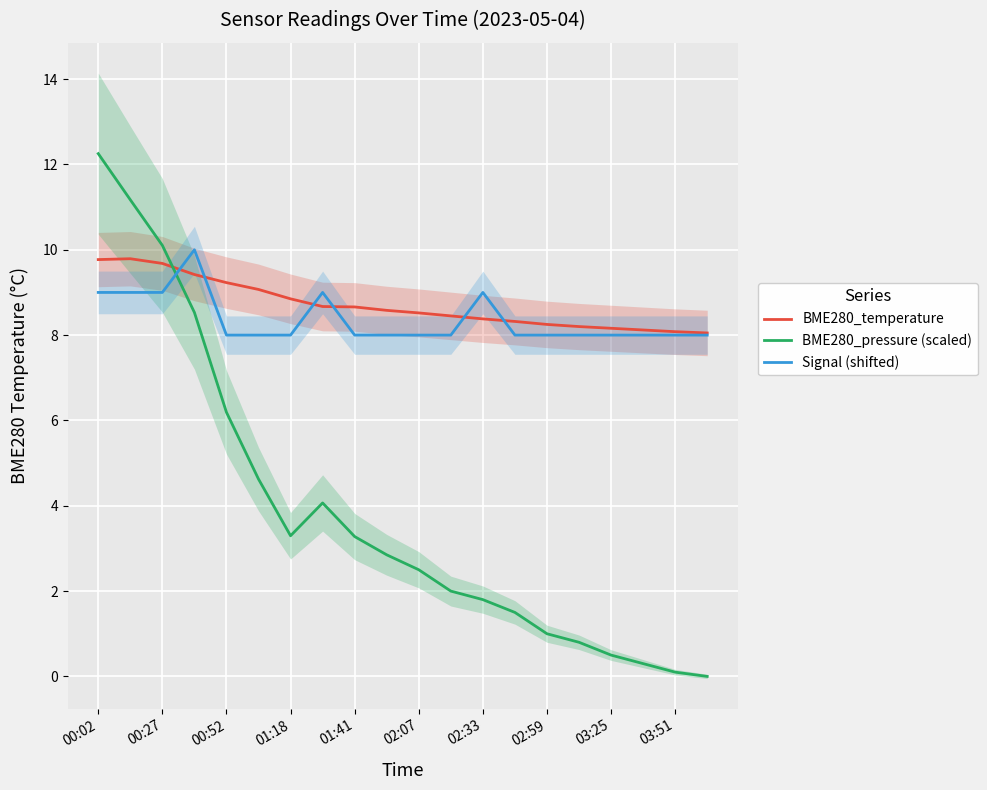

How many values in BME280_pressure (scaled) are above zero?

19